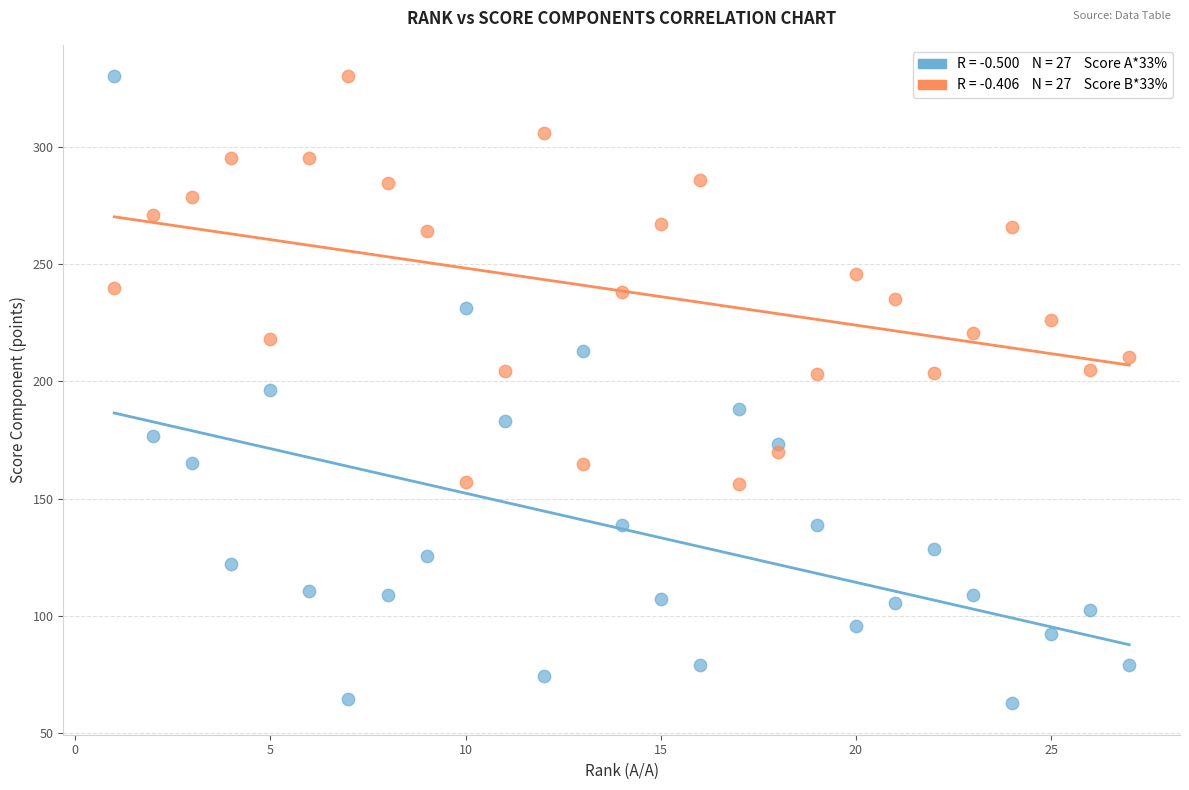

Across all data points, what is the range of X values (max minus min)?

26.0